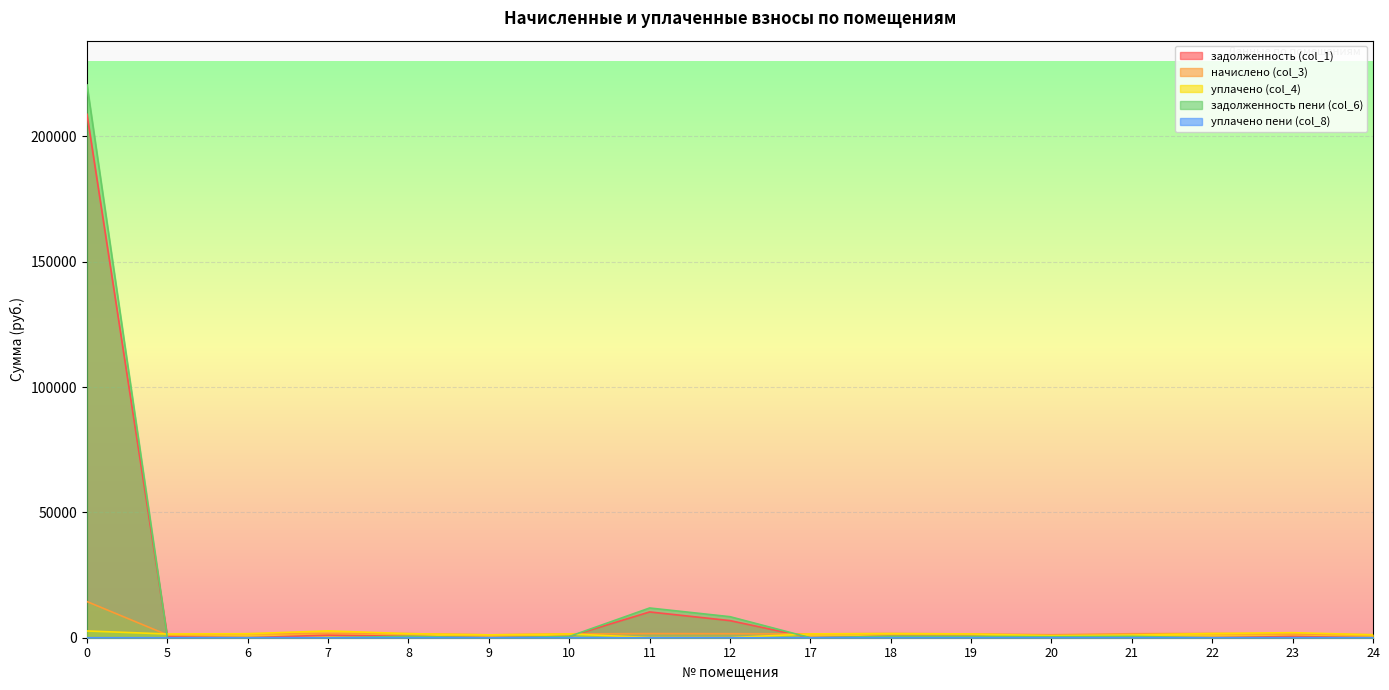

List the series in order of their peak value, lowest first.

уплачено пени (col_8), уплачено (col_4), начислено (col_3), задолженность (col_1), задолженность пени (col_6)